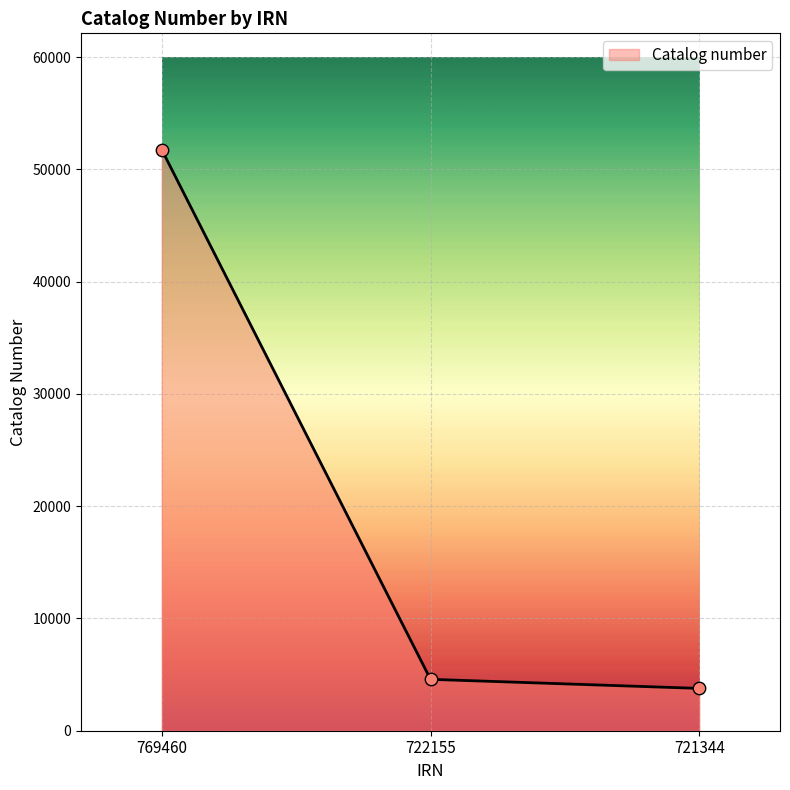

Which has a higher value, 769460 or 721344?

769460